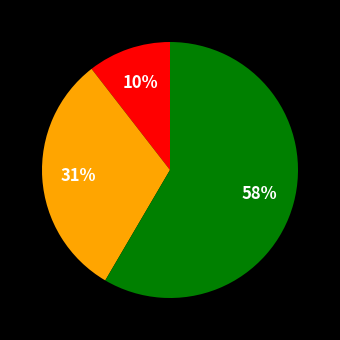

To the nearest percent, what is the difference between the largest and smallest slice percentages?

48%